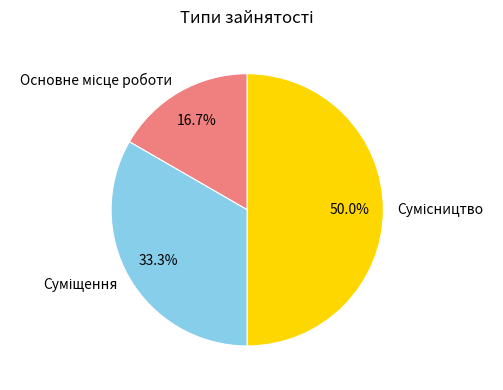

Do Основне місце роботи and Суміщення together represent more than half of the pie?

No